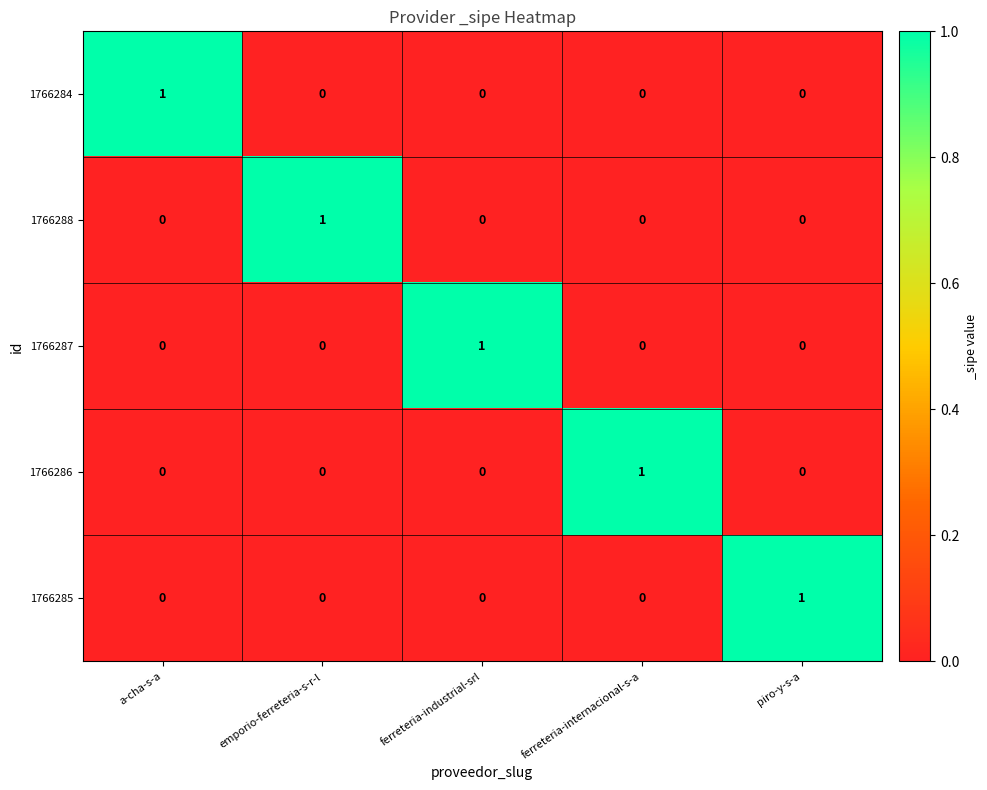

True or false: 1766288 has a value of 0 at piro-y-s-a.

True